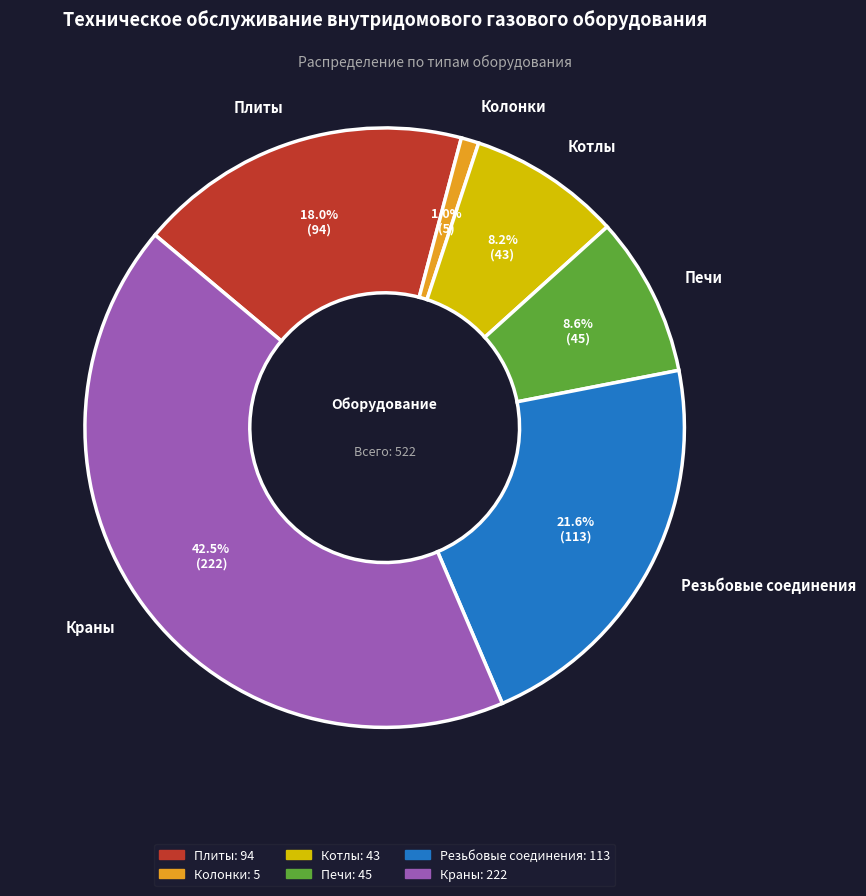

Does Плиты represent more than half of the total?

No